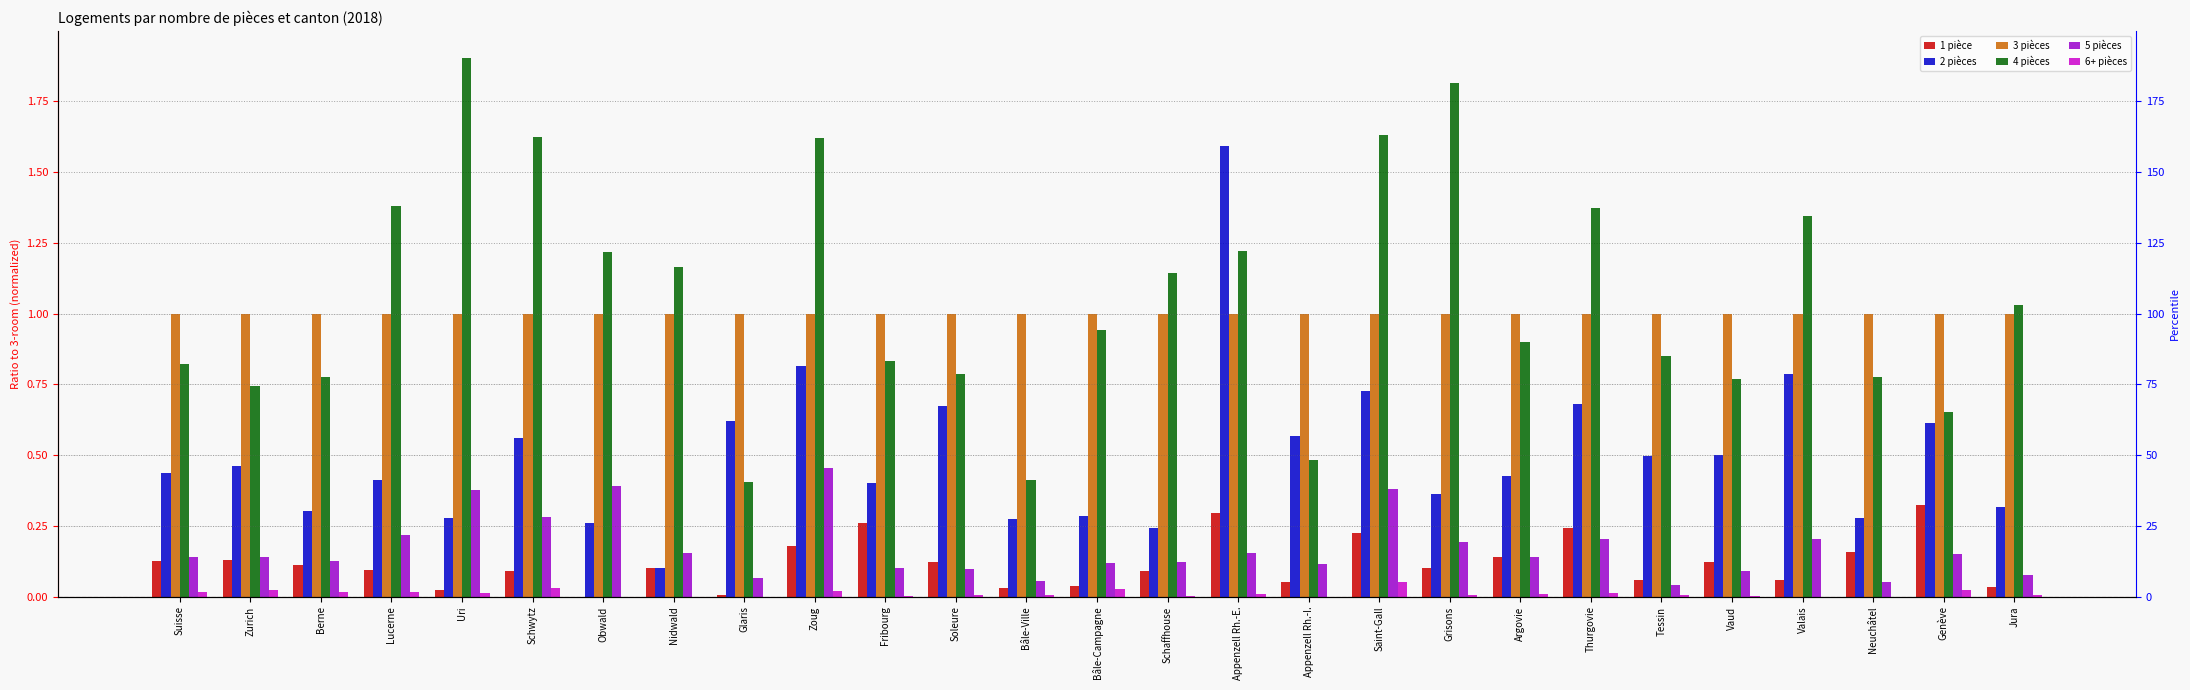

Reading right to left, extract all data points from this chart.

1 pièce: 0.0	0.3	0.2	0.1	0.1	0.1	0.2	0.1	0.1	0.2	0.1	0.3	0.1	0.0	0.0	0.1	0.3	0.2	0.0	0.1	0.0	0.1	0.0	0.1	0.1	0.1	0.1
2 pièces: 0.3	0.6	0.3	0.8	0.5	0.5	0.7	0.4	0.4	0.7	0.6	1.6	0.2	0.3	0.3	0.7	0.4	0.8	0.6	0.1	0.3	0.6	0.3	0.4	0.3	0.5	0.4
3 pièces: 1.0	1.0	1.0	1.0	1.0	1.0	1.0	1.0	1.0	1.0	1.0	1.0	1.0	1.0	1.0	1.0	1.0	1.0	1.0	1.0	1.0	1.0	1.0	1.0	1.0	1.0	1.0
4 pièces: 1.0	0.7	0.8	1.3	0.8	0.8	1.4	0.9	1.8	1.6	0.5	1.2	1.1	0.9	0.4	0.8	0.8	1.6	0.4	1.2	1.2	1.6	1.9	1.4	0.8	0.7	0.8
5 pièces: 0.1	0.2	0.1	0.2	0.1	0.0	0.2	0.1	0.2	0.4	0.1	0.2	0.1	0.1	0.1	0.1	0.1	0.5	0.1	0.2	0.4	0.3	0.4	0.2	0.1	0.1	0.1
6+ pièces: 0.0	0.0	0.0	0.0	0.0	0.0	0.0	0.0	0.0	0.1	0.0	0.0	0.0	0.0	0.0	0.0	0.0	0.0	0.0	0.0	0.0	0.0	0.0	0.0	0.0	0.0	0.0